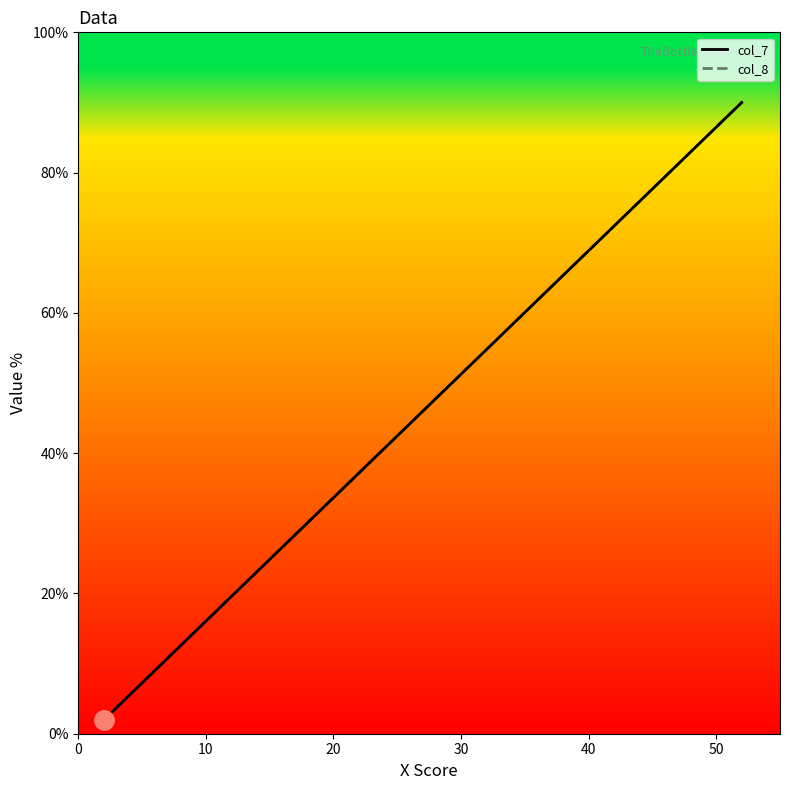

At 40, list the series in order from largest to smallest.

col_7, col_8